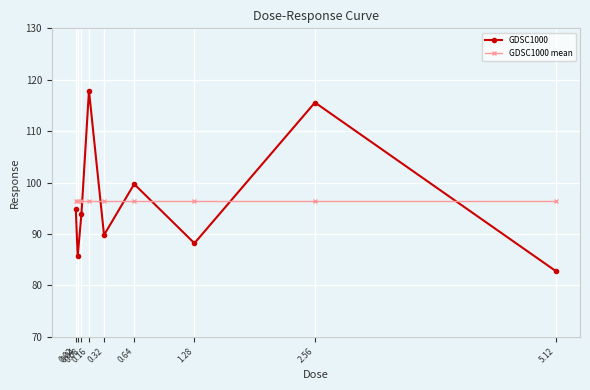

Rank the series at 0.32 from highest to lowest value.

GDSC1000 mean, GDSC1000